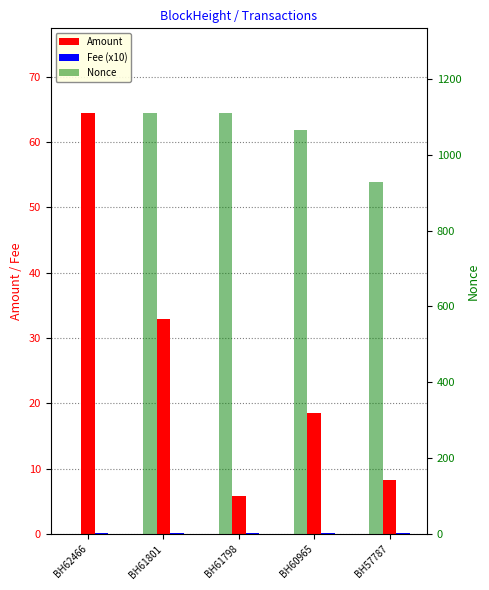

What are all the series names shown in the legend?

Amount, Fee (x10), Nonce